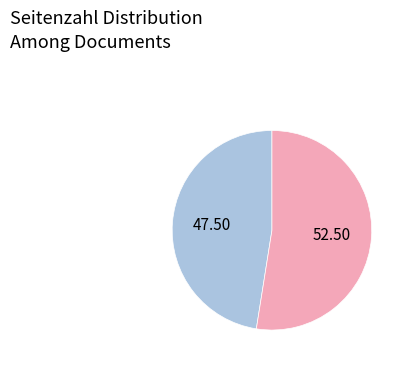

Is there any slice that represents more than half of the pie?

Yes